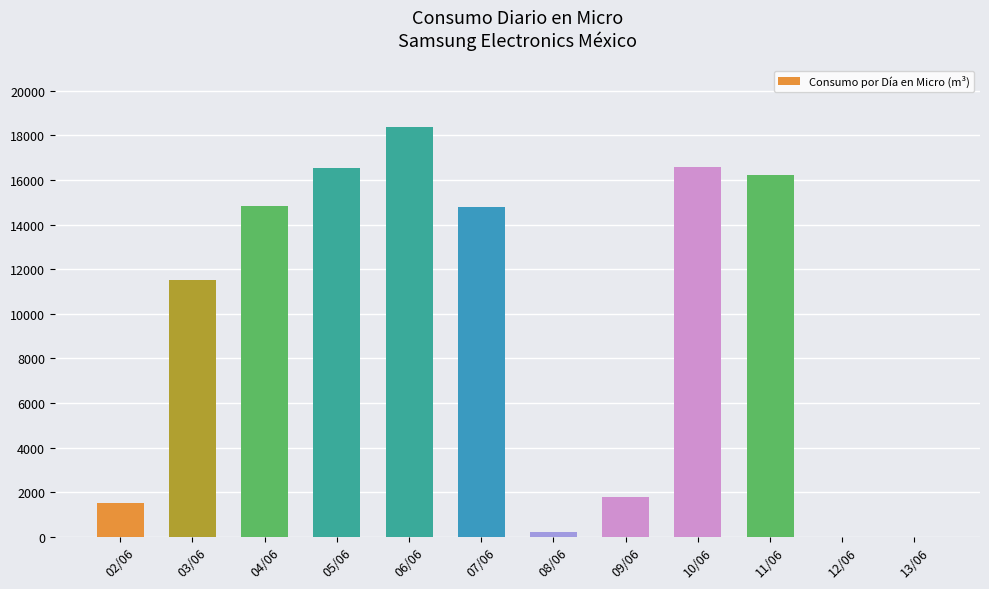

At which label does the data first exceed 14791?

04/06